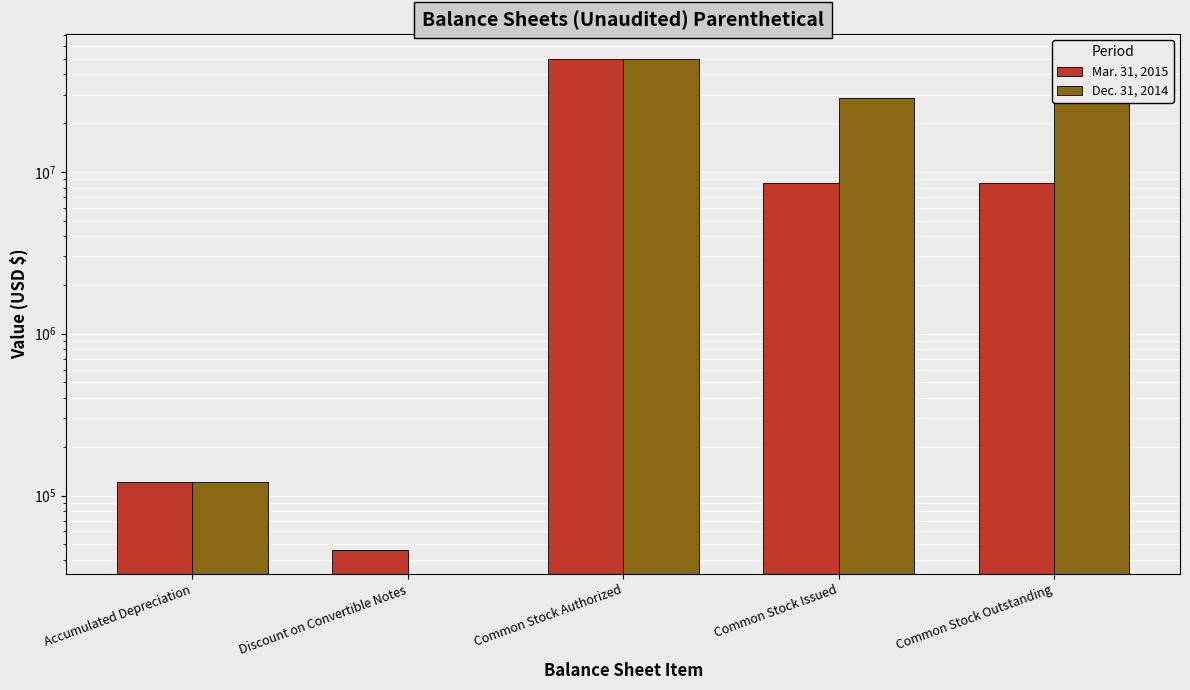

True or false: Mar. 31, 2015 has a value of 46400 at Discount on Convertible Notes.

True